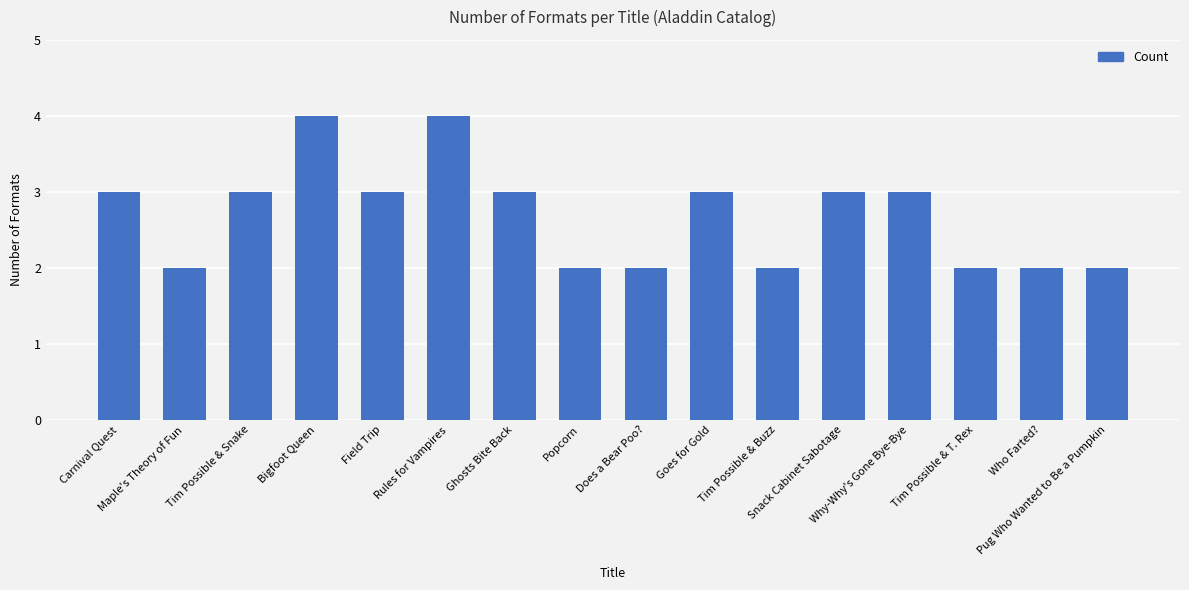

True or false: the data shows 4 at Rules for Vampires.

True